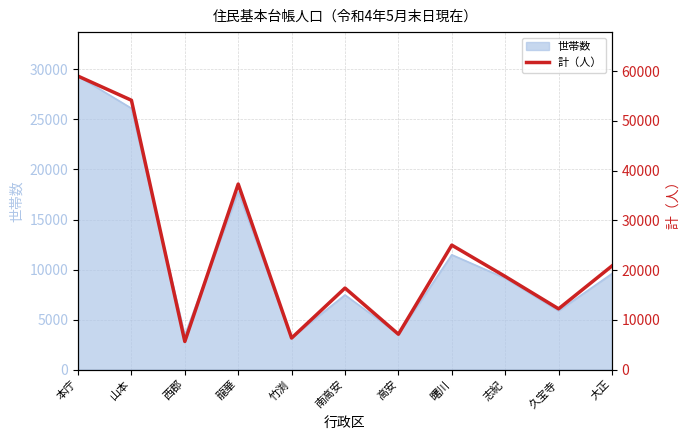

Reading left to right, list all the values displayed in this chart.

58985	54137	5653	37291	6342	16388	7112	25016	18725	12216	20838